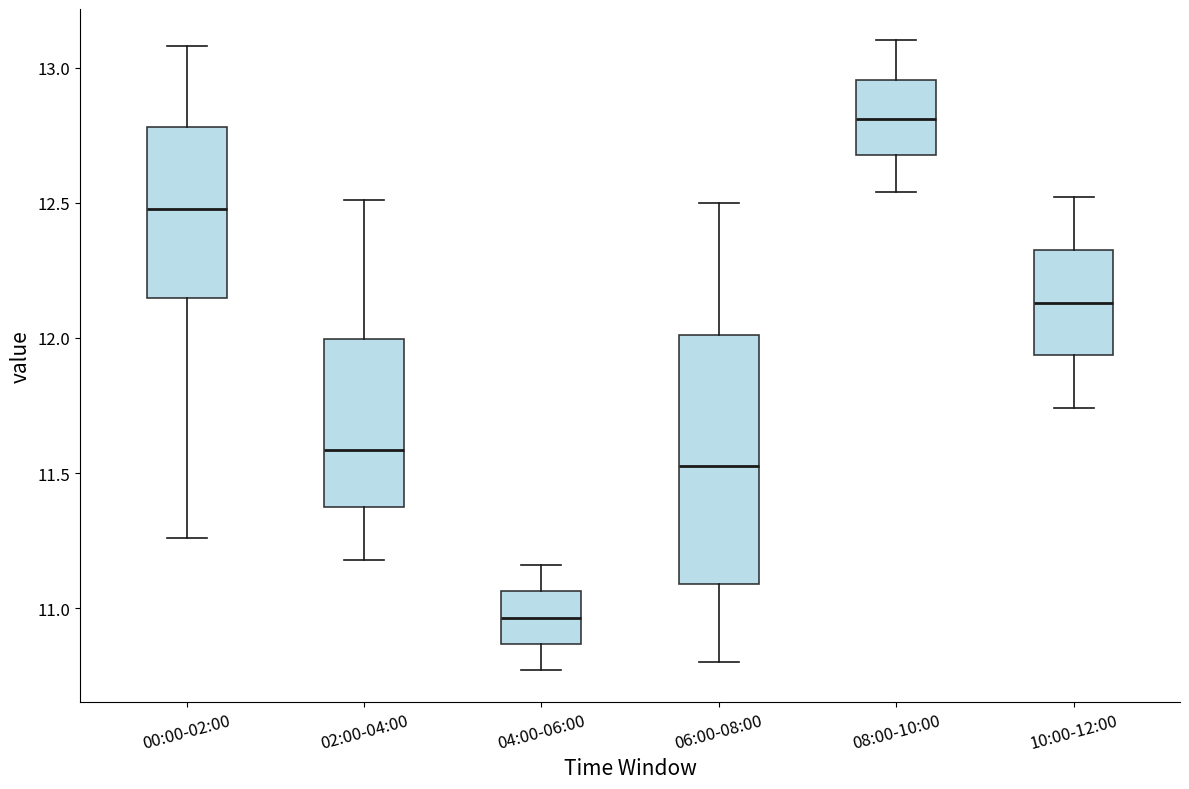

Which box has the highest median line?

08:00-10:00